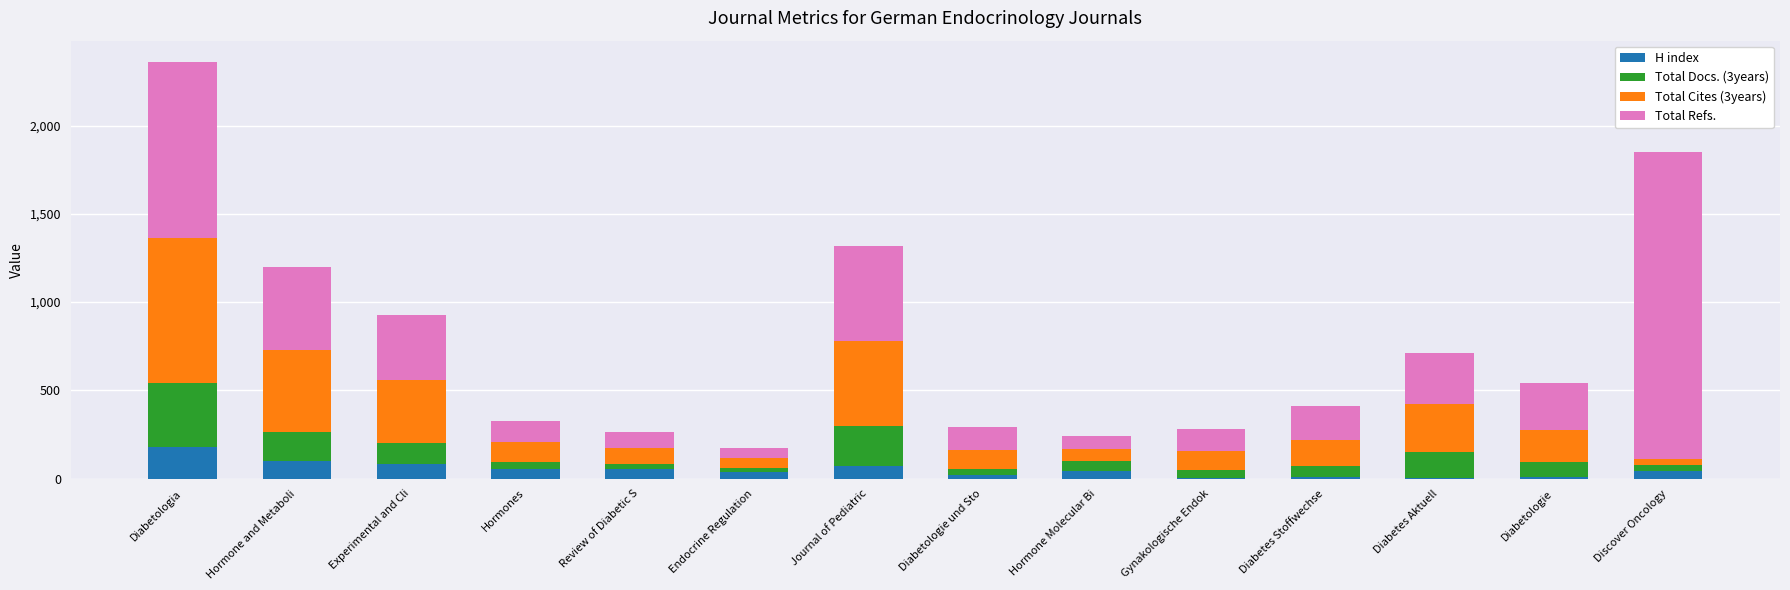

At which category is the sum across all series the highest?

Diabetologia